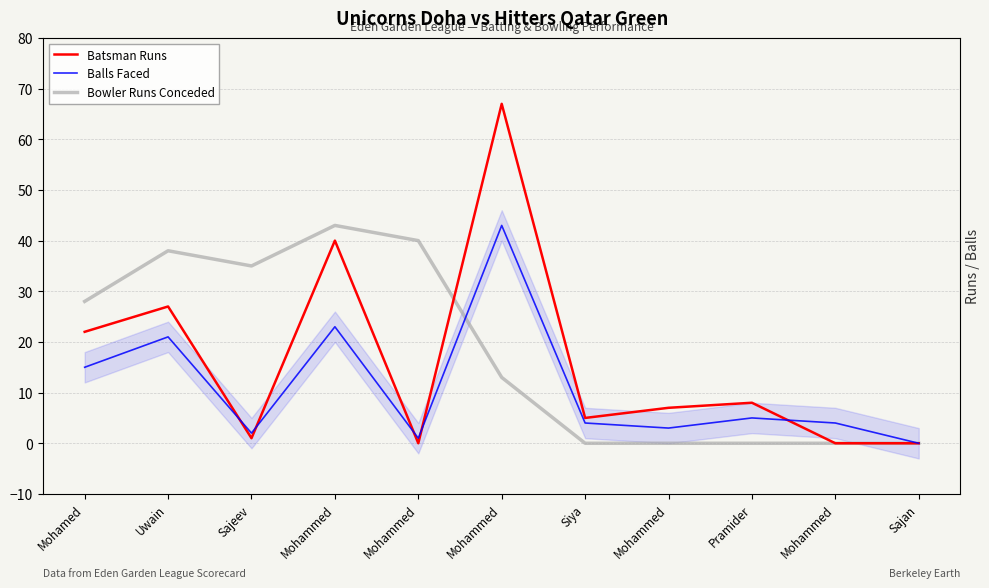

Where is the first local minimum for Batsman Runs?

Sajeev